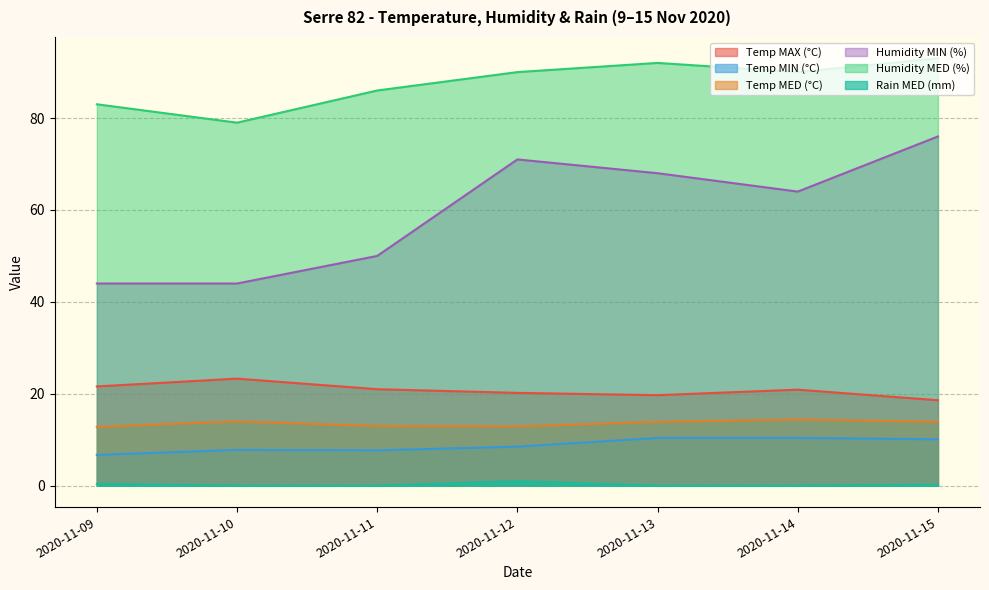

Which category has the lowest value across all series?

2020-11-10